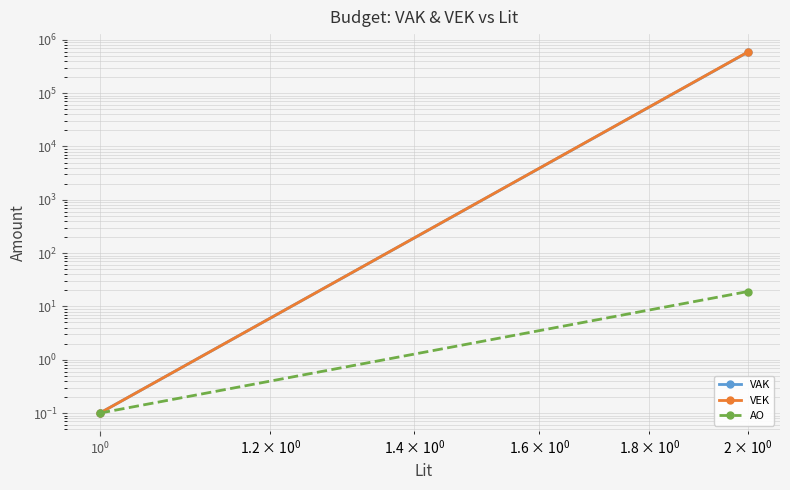

How many distinct data groups are displayed?

3